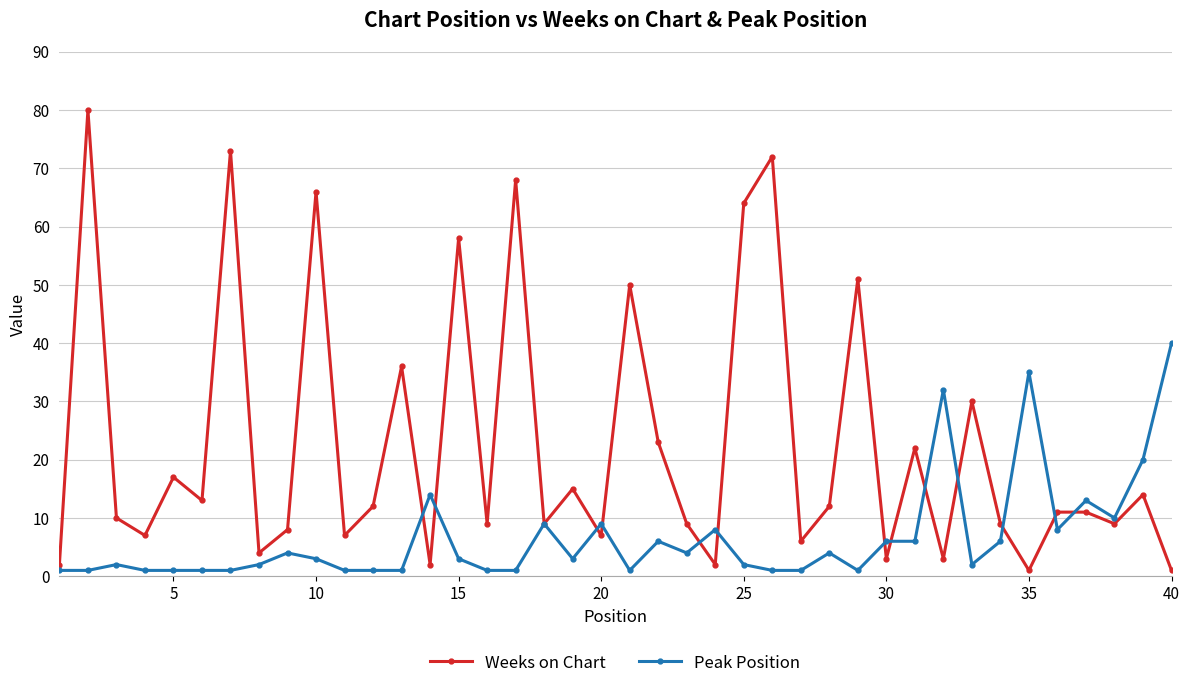

What is the sum of all Peak Position values?

266